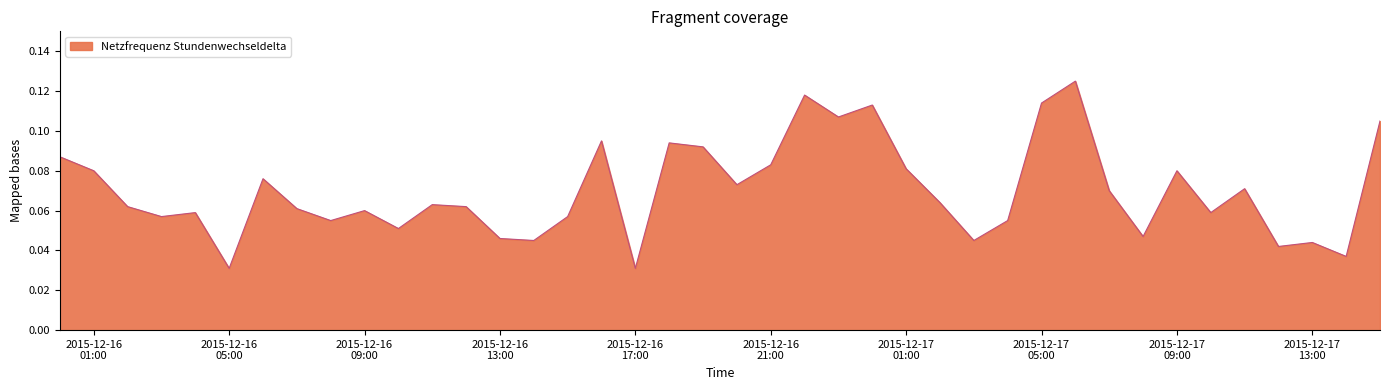

What is the label of the 33rd point from the right?

2015-12-16 07:00:00